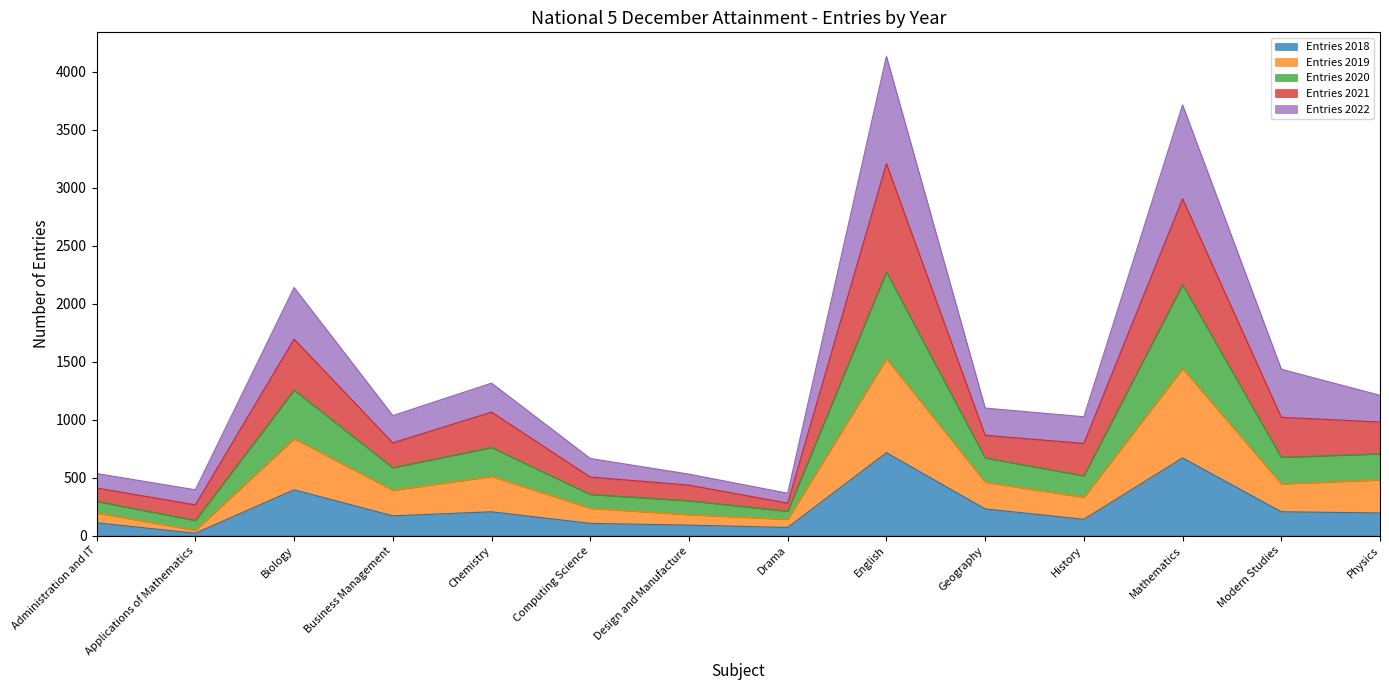

What is the total value across all series at Biology?

2140